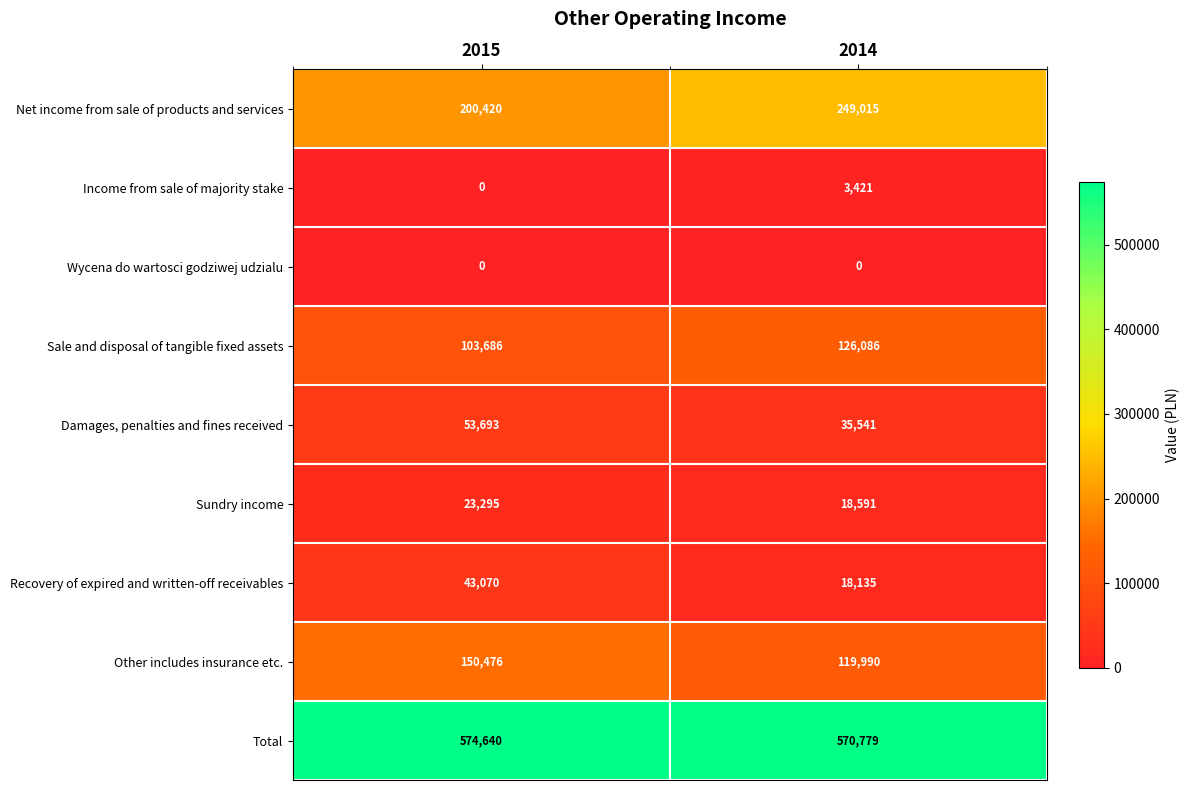

Is it true that Sale and disposal of tangible fixed assets equals 103686 at 2015?

True